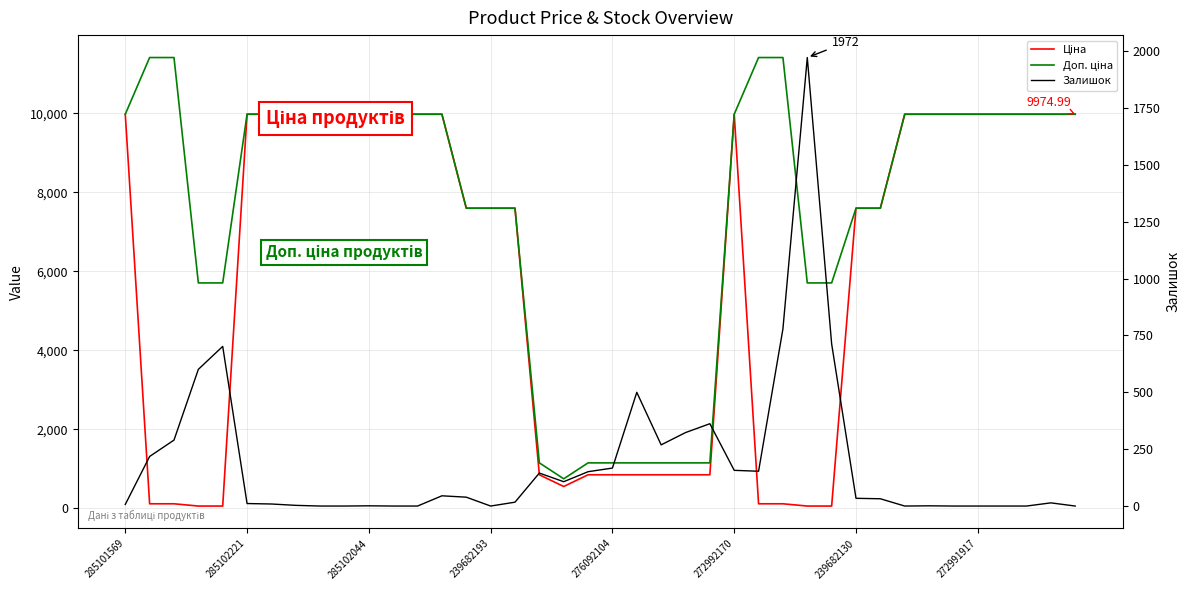

Reading left to right, transcribe all the data shown in this chart.

Ціна: 9975.0	114.1	114.1	57.0	57.0	9975.0	9975.0	9975.0	9975.0	9975.0	9975.0	9975.0	9975.0	9975.0	7596.5	7596.5	7596.5	848.4	551.5	848.4	848.4	848.4	848.4	848.4	848.4	9975.0	114.1	114.1	57.0	57.0	7596.5	7596.5	9975.0	9975.0	9975.0	9975.0	9975.0	9975.0	9975.0	9975.0
Доп. ціна: 9975.0	11410.0	11410.0	5705.0	5705.0	9975.0	9975.0	9975.0	9975.0	9975.0	9975.0	9975.0	9975.0	9975.0	7596.5	7596.5	7596.5	1149.7	747.0	1149.7	1149.7	1149.7	1149.7	1149.7	1149.7	9975.0	11410.0	11410.0	5705.0	5705.0	7596.5	7596.5	9975.0	9975.0	9975.0	9975.0	9975.0	9975.0	9975.0	9975.0
Залишок: 7.0	218.0	290.0	601.0	702.0	11.0	9.0	3.0	0.0	0.0	1.0	0.0	0.0	45.0	39.0	0.0	17.0	145.0	107.0	151.0	167.0	500.0	269.0	323.0	362.0	157.0	153.0	779.0	1972.0	713.0	34.0	32.0	0.0	1.0	0.0	0.0	0.0	0.0	14.0	0.0